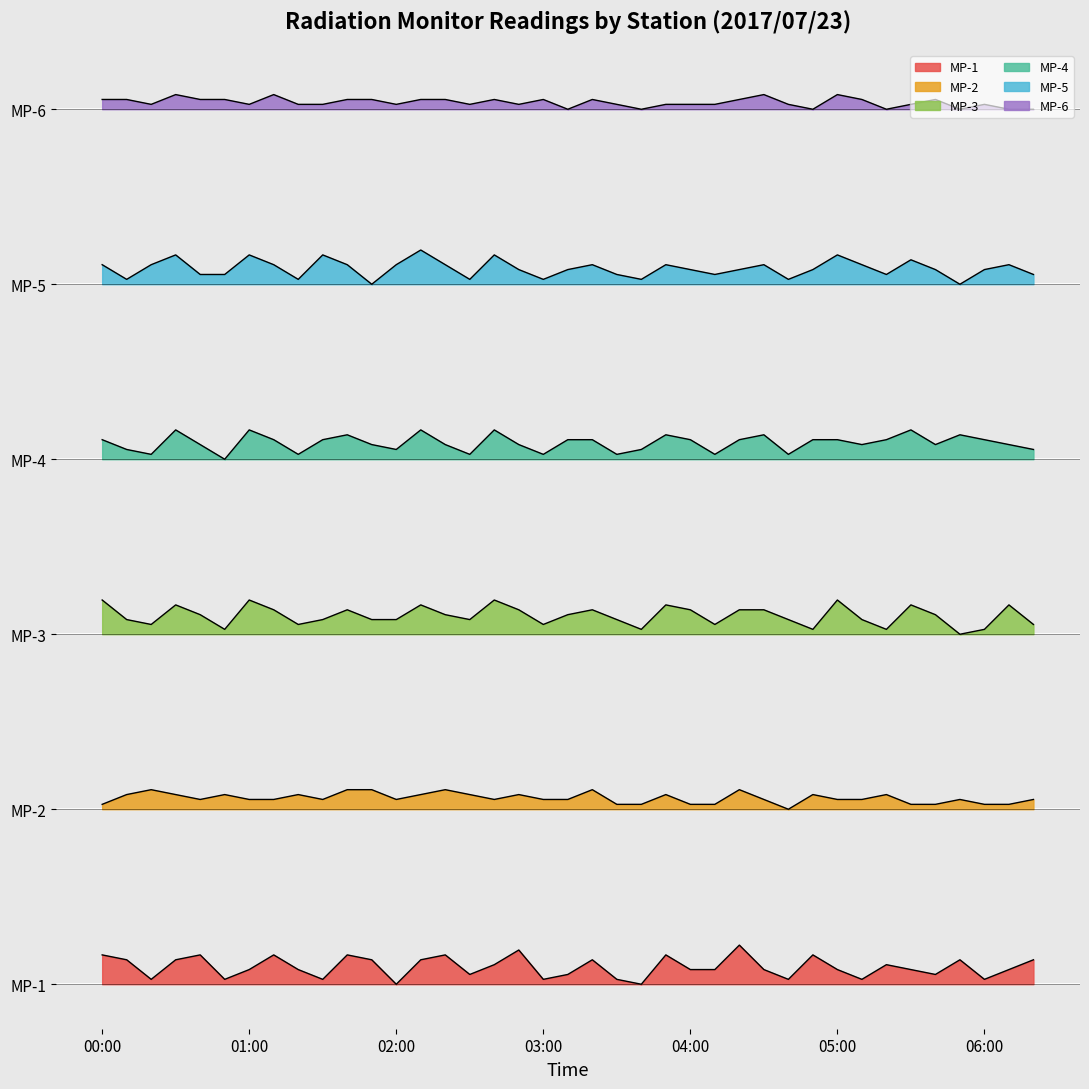

Does the chart display data point markers on the line(s)?

No